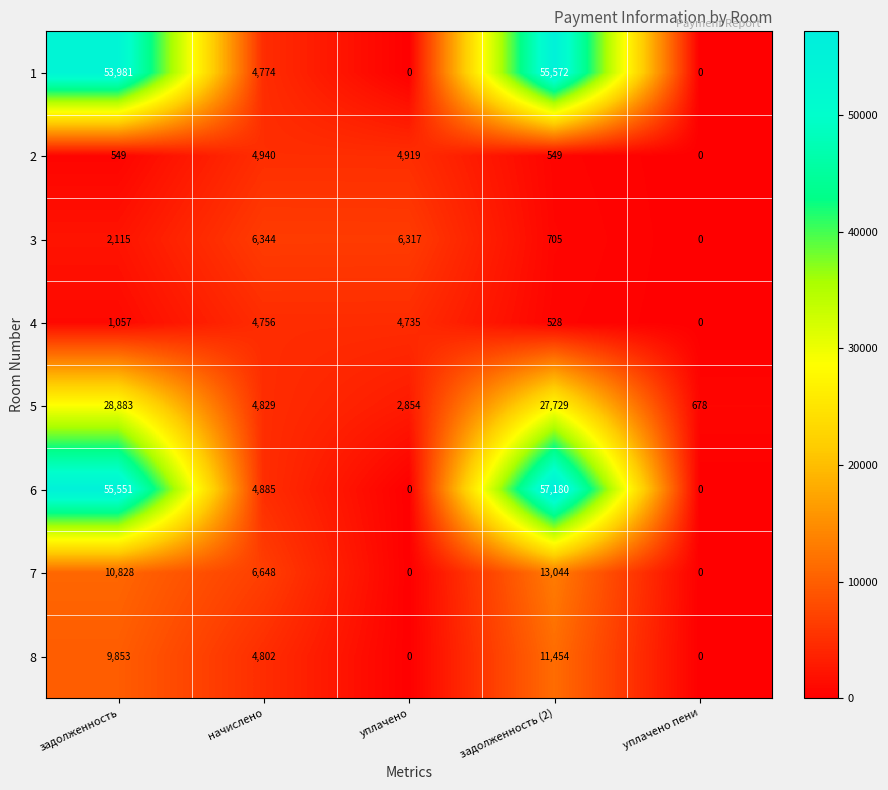

True or false: 4 has a value of 1057 at задолженность.

True